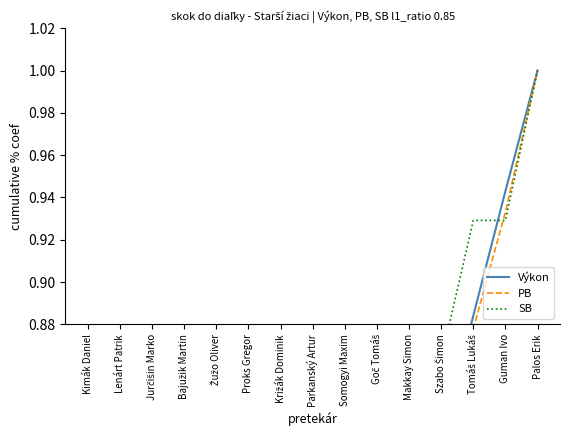

How many categories are shown in the chart?

15